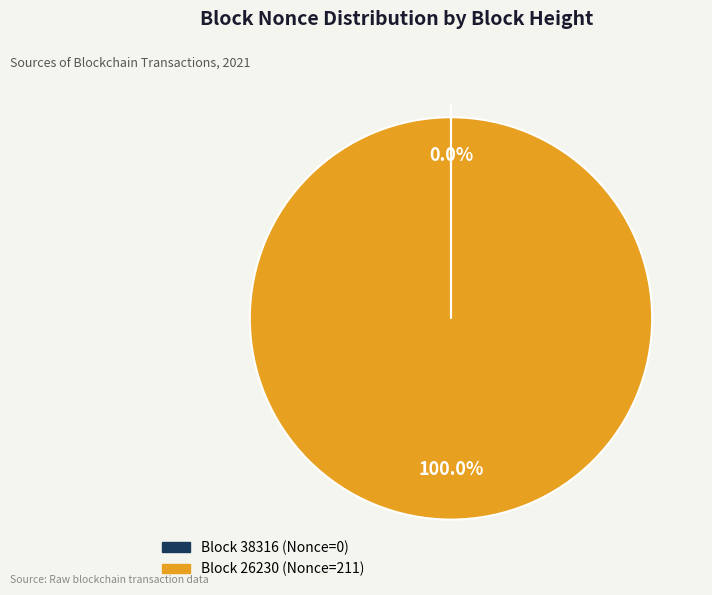

Is there any slice that represents more than half of the pie?

Yes